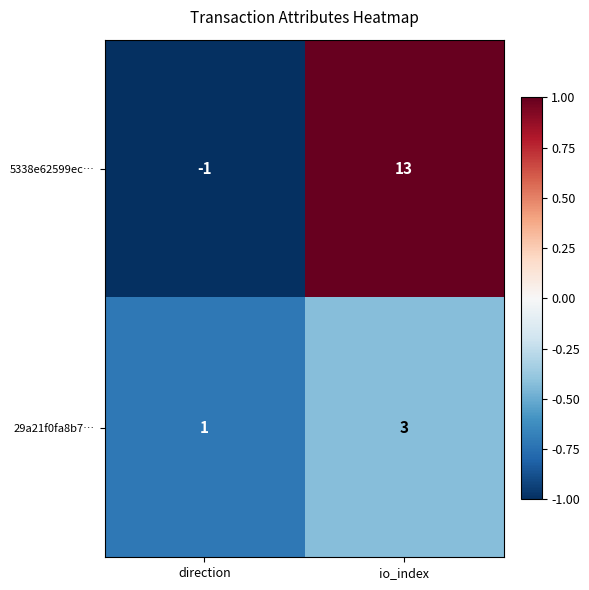

Between direction and io_index, which series saw the biggest shift?

5338e62599ec…